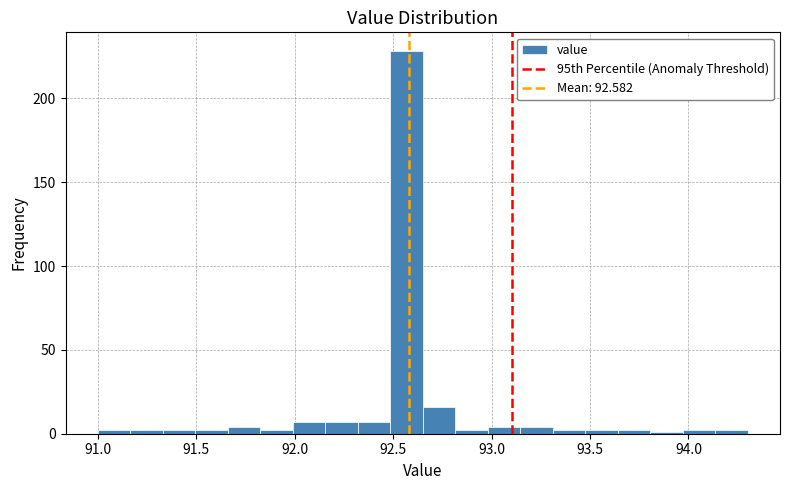

Read against the x-axis, roughly where is the centre of the tallest bar?

92.55